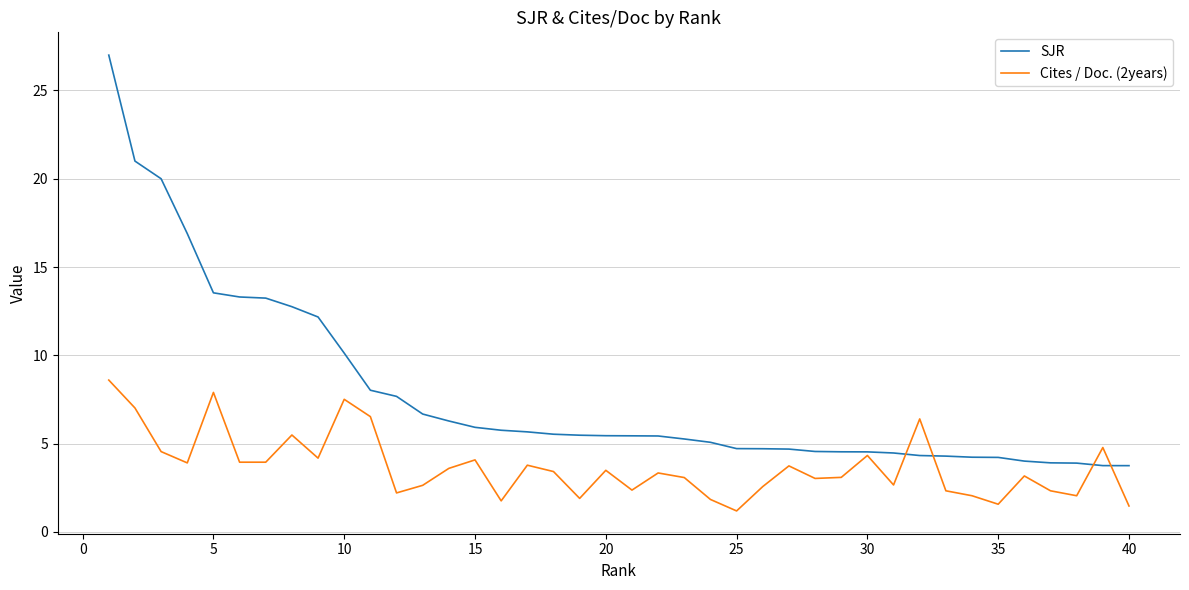

What are all the series names shown in the legend?

SJR, Cites / Doc. (2years)